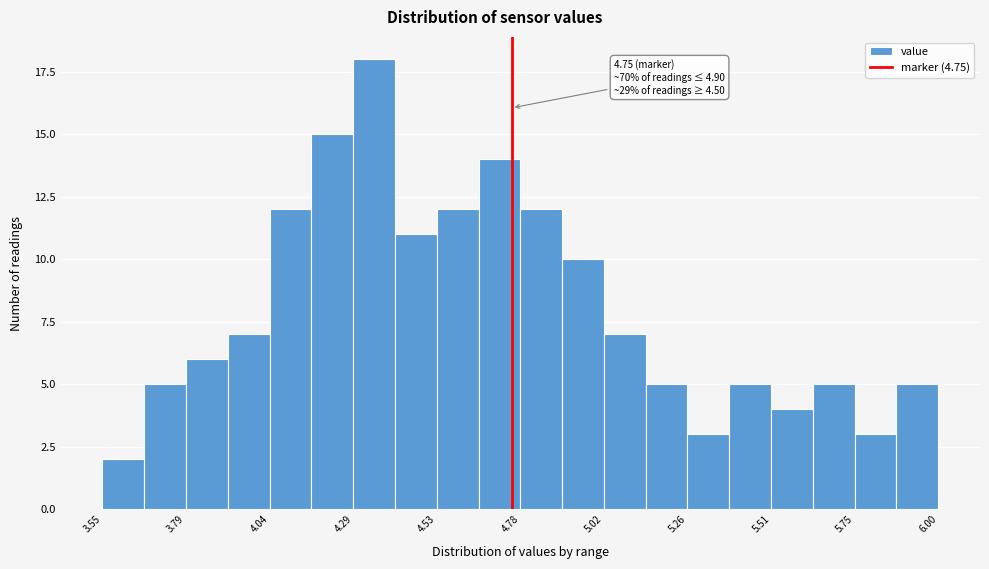

Around what value on the x-axis is the tallest bar? Give the approximate position of its centre, as read against the axis.

4.35